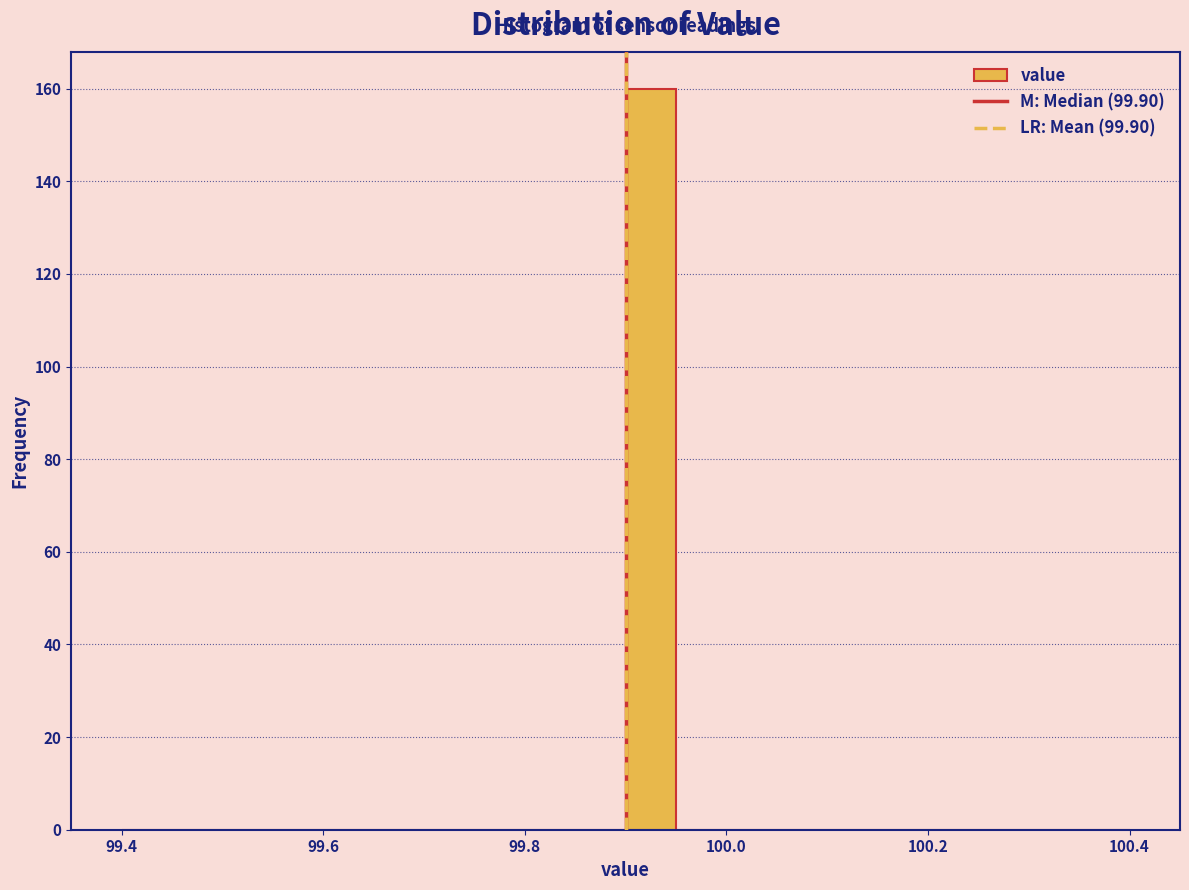

Around what value on the x-axis is the tallest bar? Give the approximate position of its centre, as read against the axis.

99.92